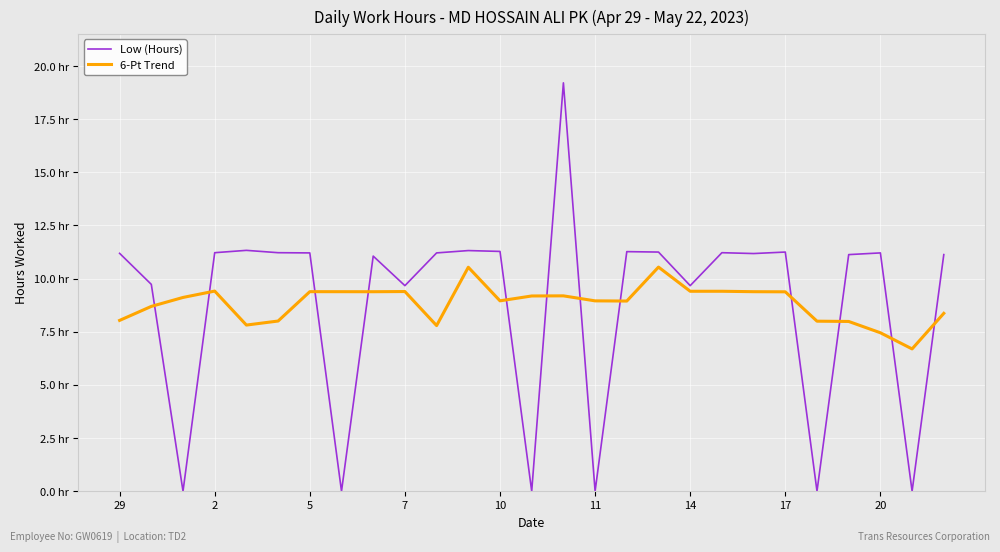

What are all the series names shown in the legend?

Low (Hours), 6-Pt Trend